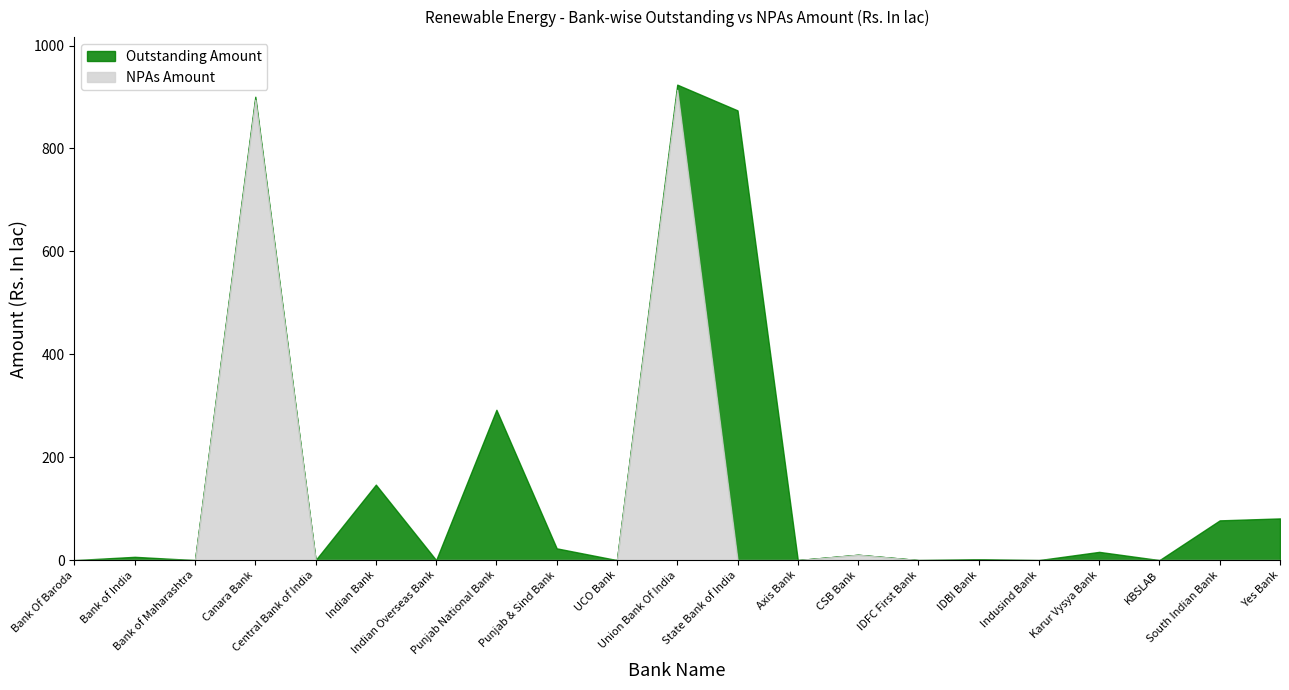

Does the chart display data point markers on the line(s)?

No